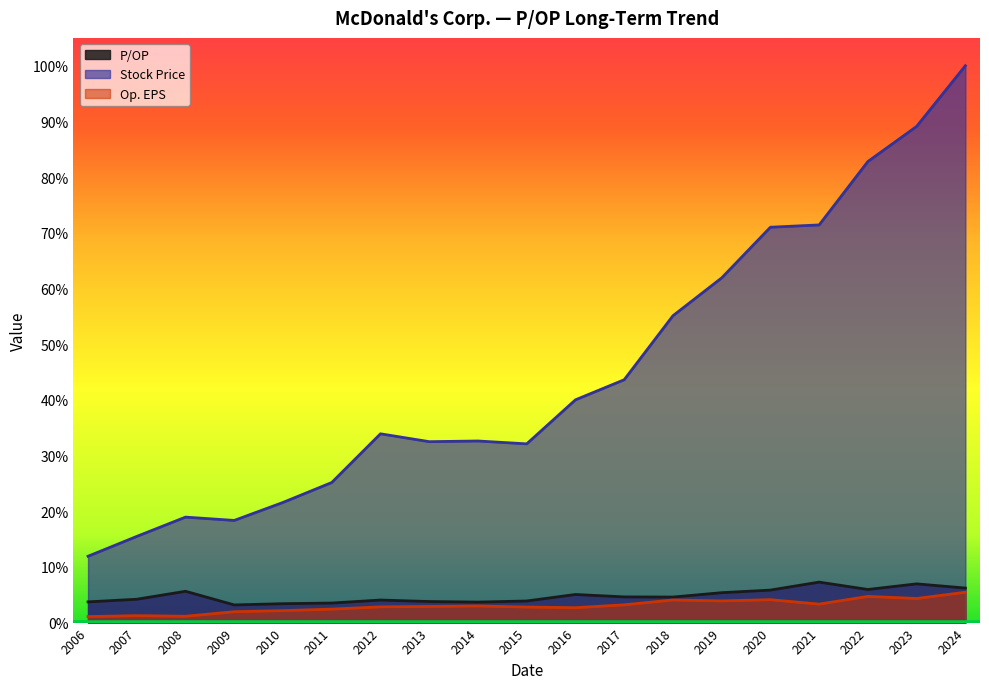

Is it true that P/OP equals 0.1 at 2013?

False